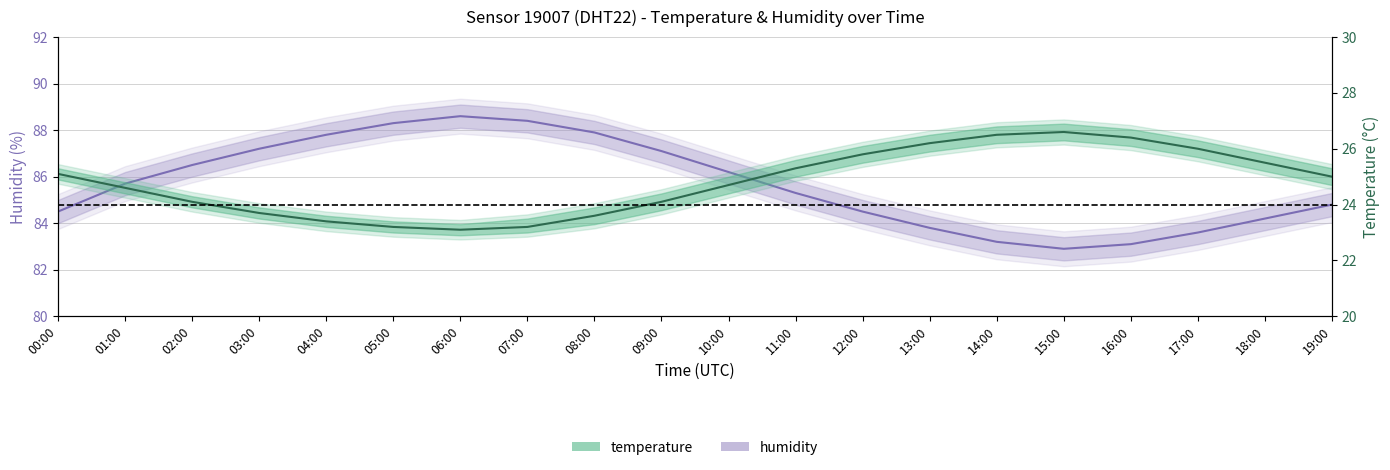

Between 15:00 and 06:00, which is larger?

06:00